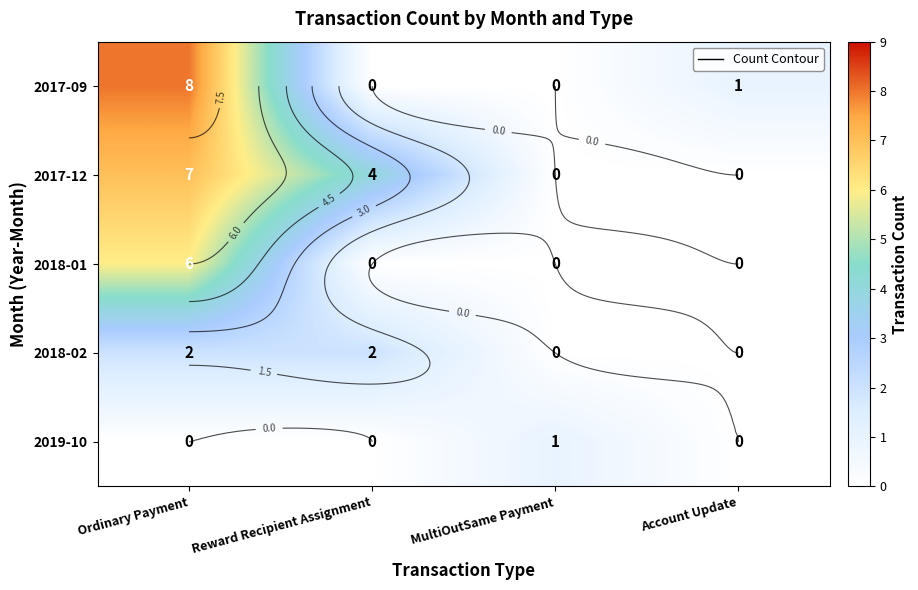

Between MultiOutSame Payment and Account Update, which is larger?

Account Update